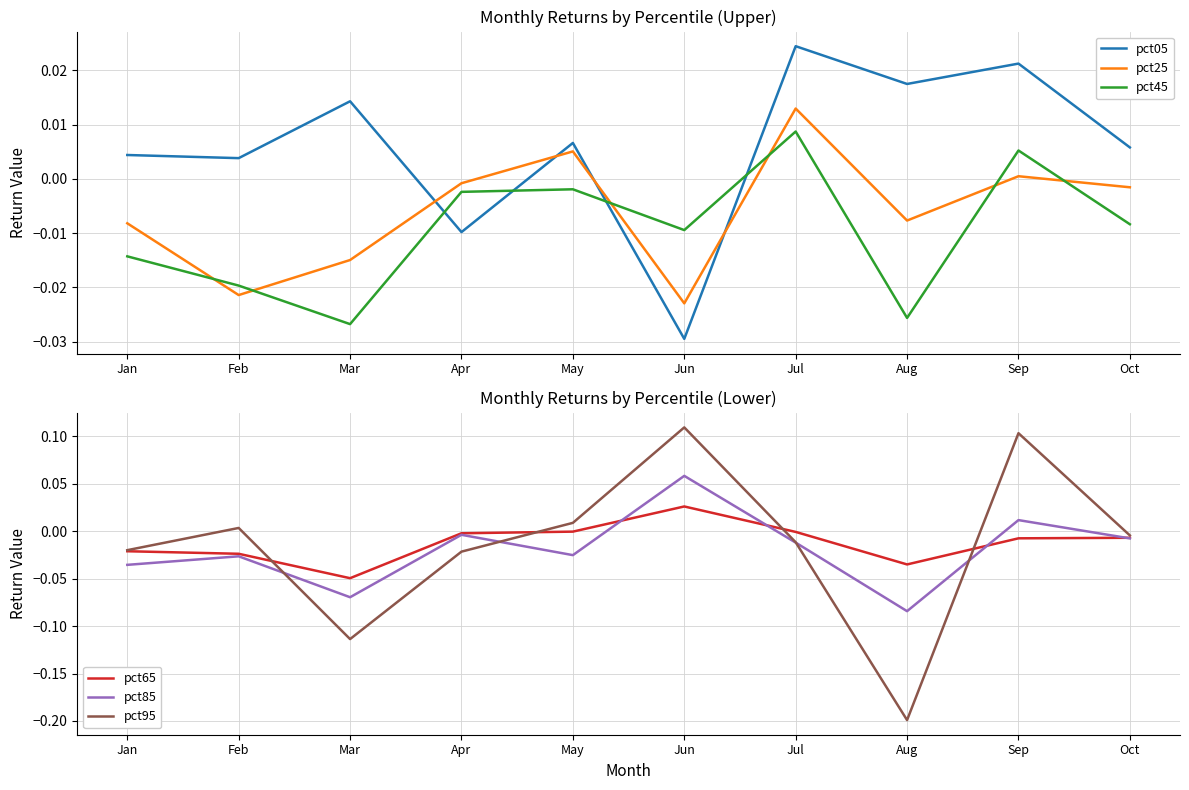

The value of pct85 at Mar is -0.1. True or false?

True